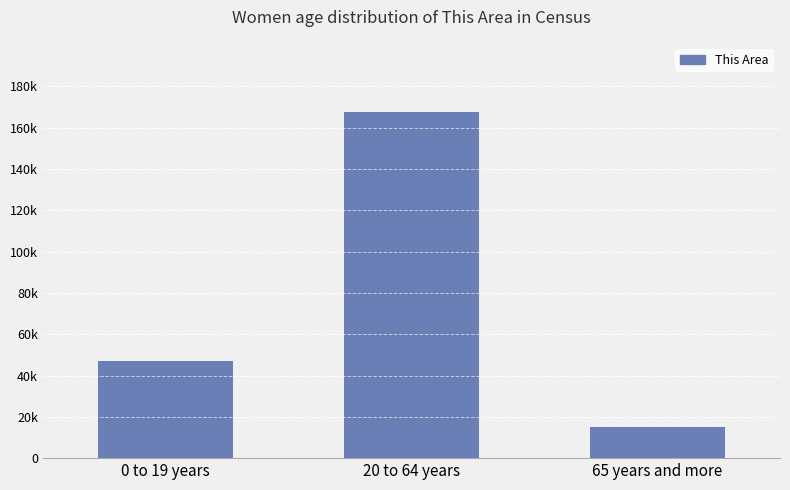

Approximately how many times larger is the value at 65 years and more compared to 0 to 19 years?

0.3